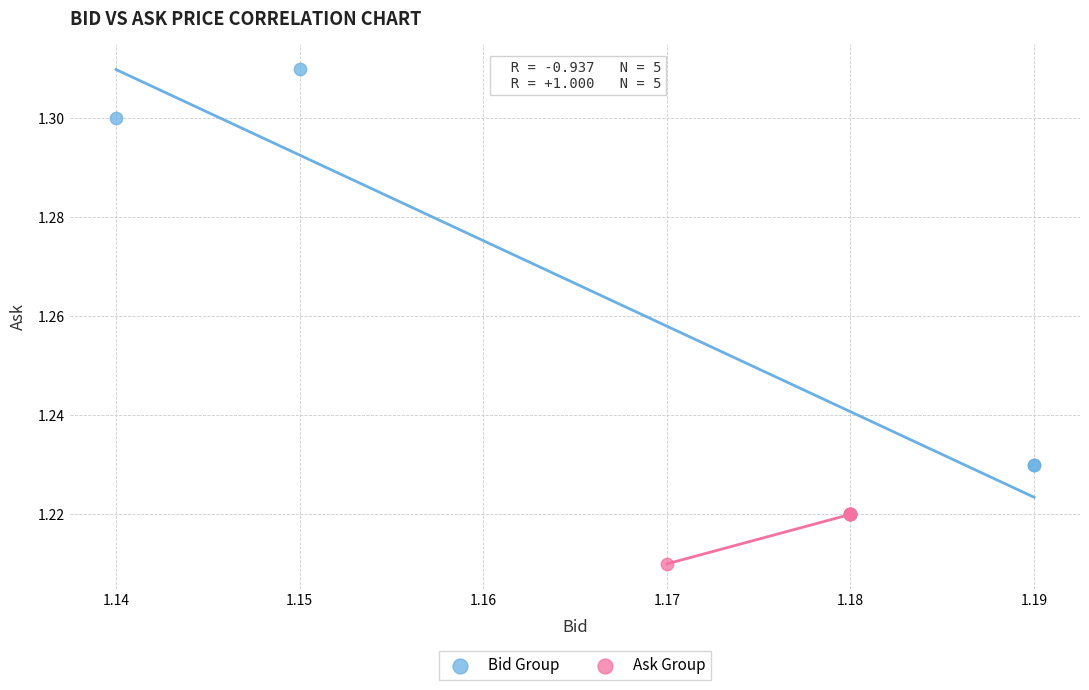

Which series contains the highest Y value?

Bid Group